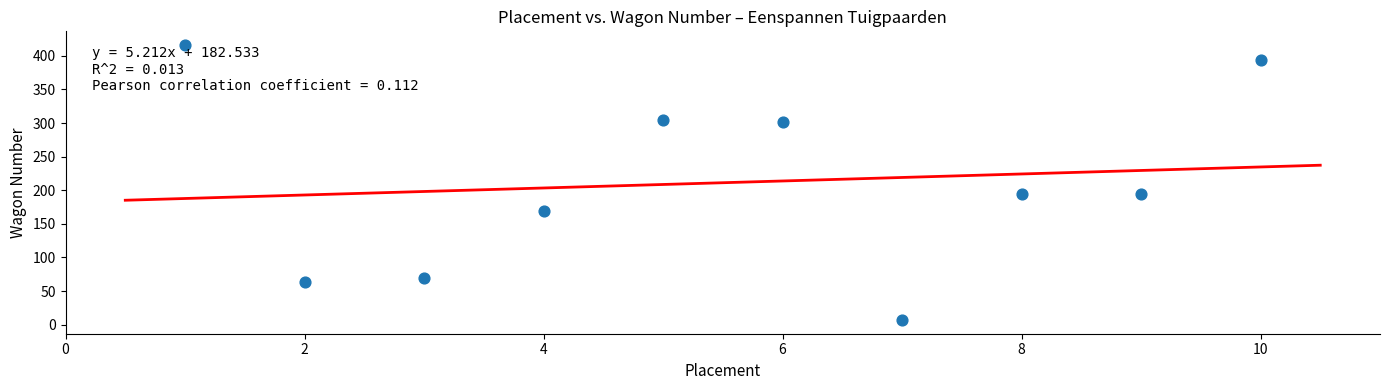

What is the range of X values (max minus min)?

9